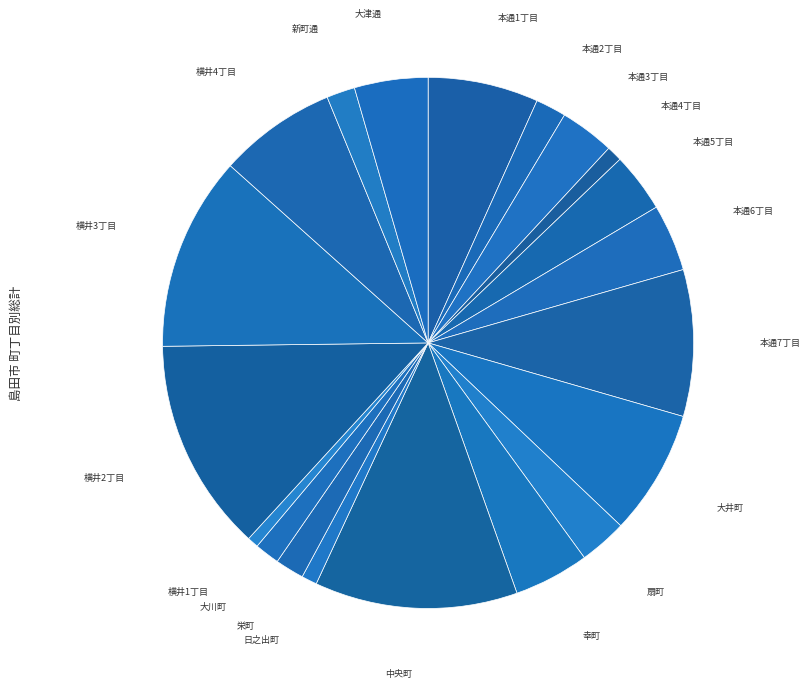

Is there any slice that represents more than half of the pie?

No